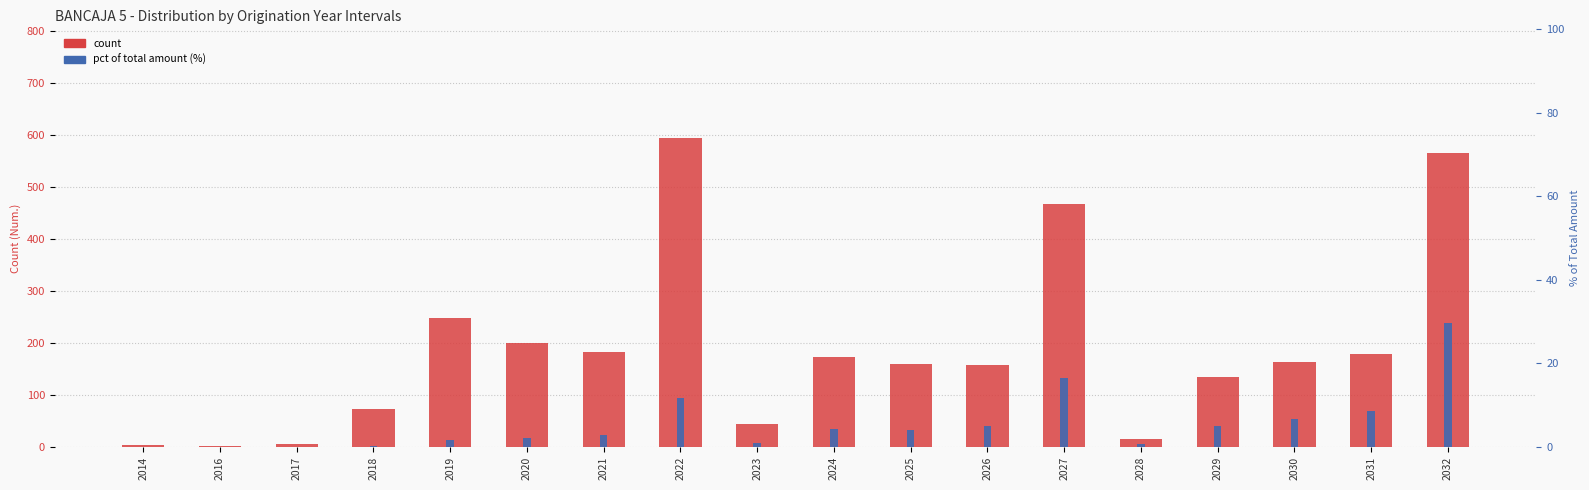

Is it true that count equals 111.8 at 2018?

False